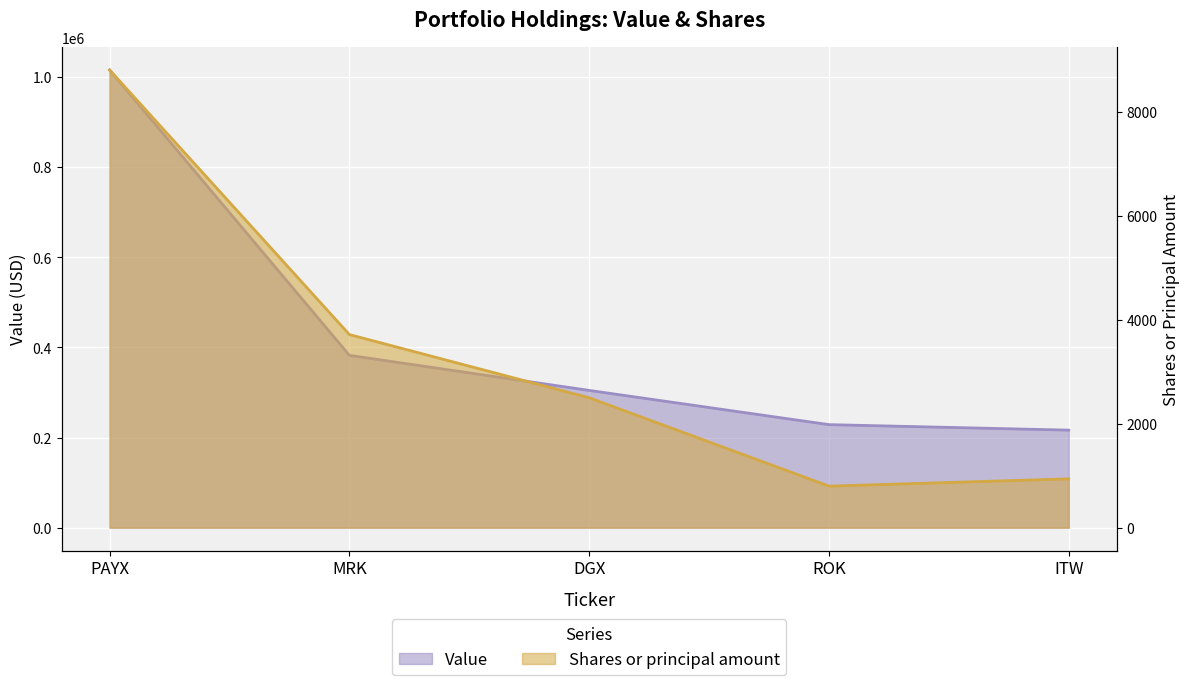

At which label does Shares or principal amount reach its peak?

PAYX